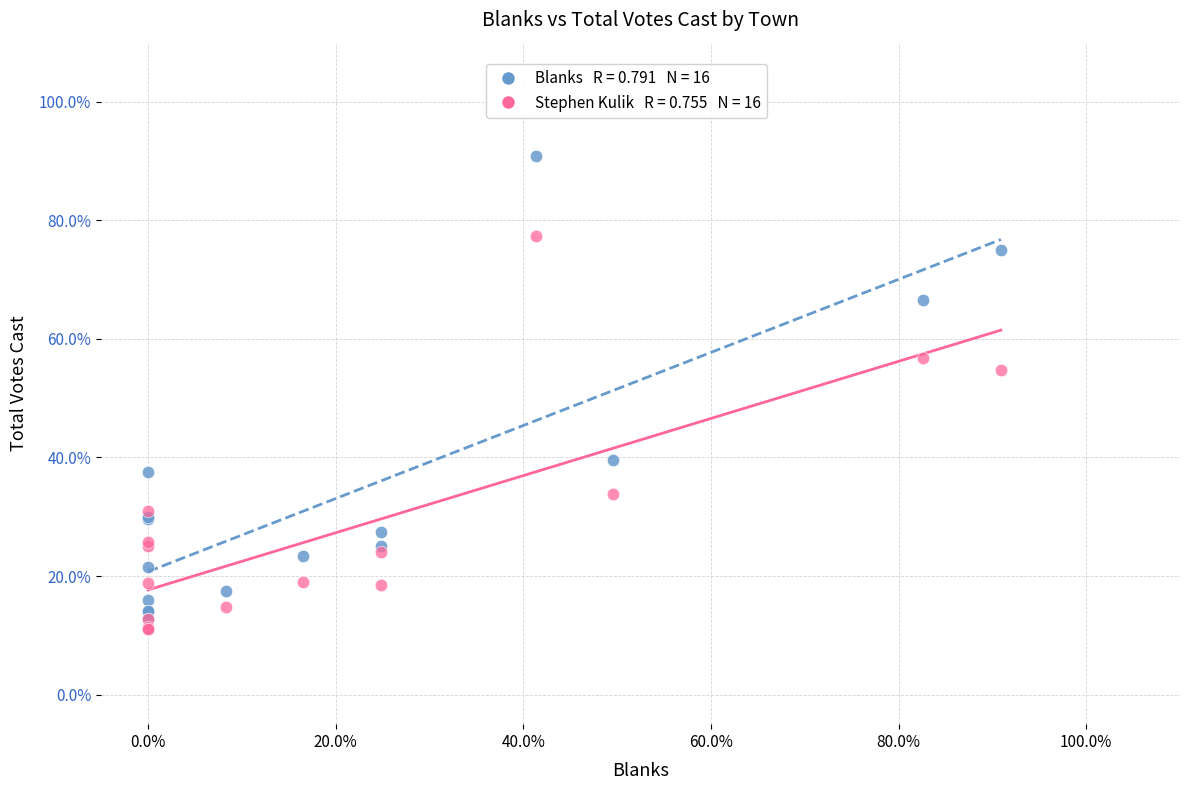

Across all series, what Y value is closest to 50?

54.7